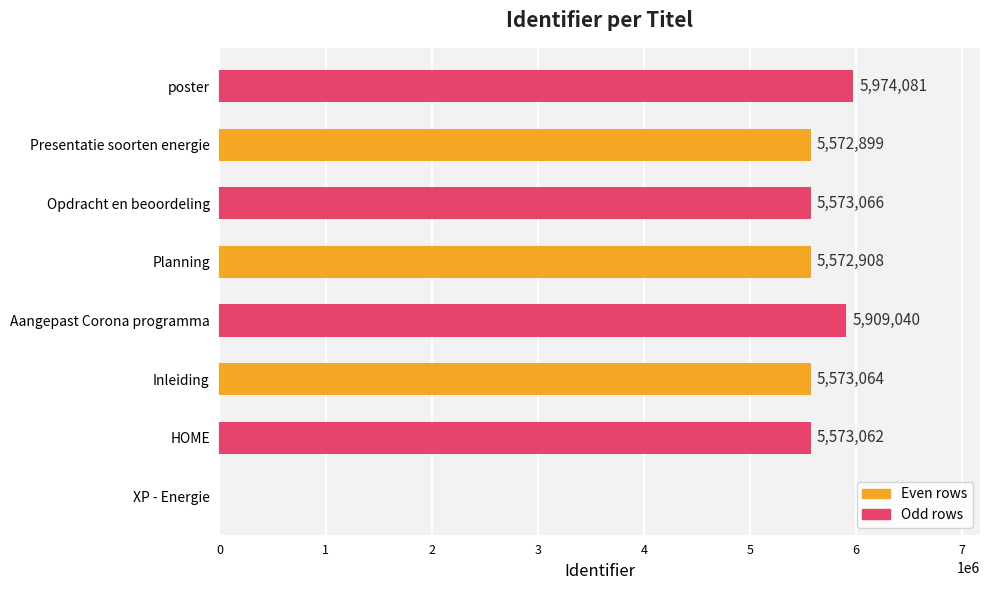

How many positive values are there?

7